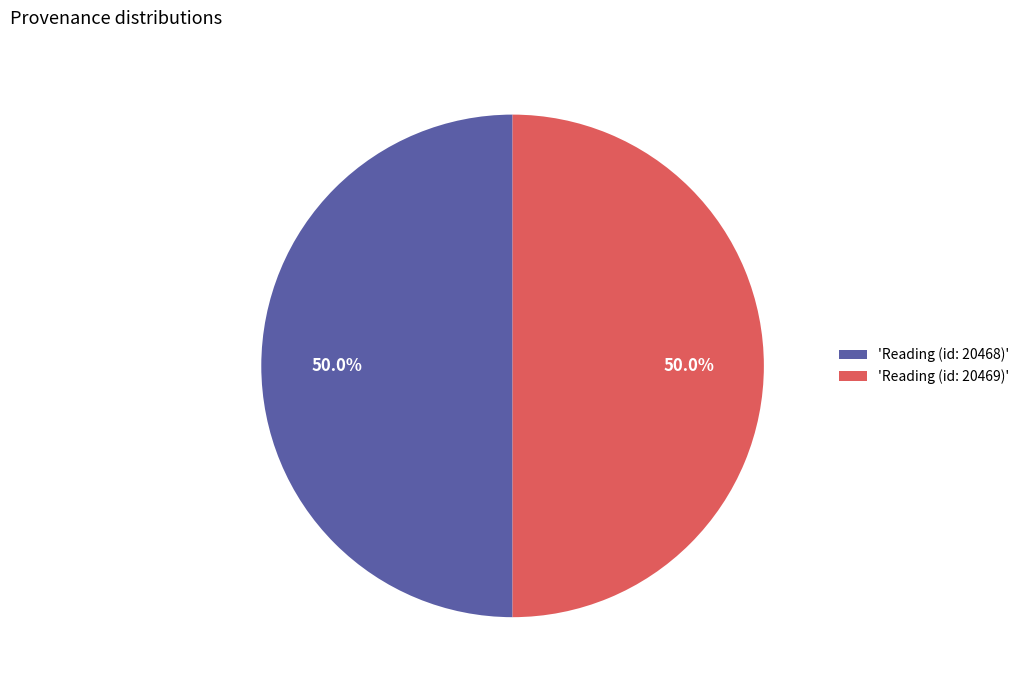

What is the ratio of the value at 'Reading (id: 20468)' to the value at 'Reading (id: 20469)'?

1.0